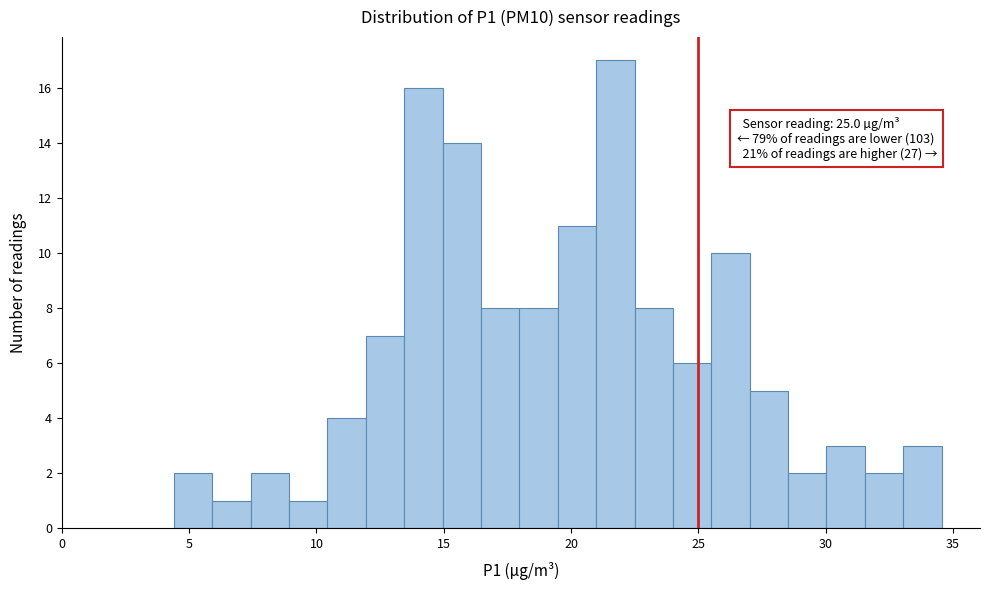

Around what value on the x-axis is the tallest bar? Give the approximate position of its centre, as read against the axis.

21.5